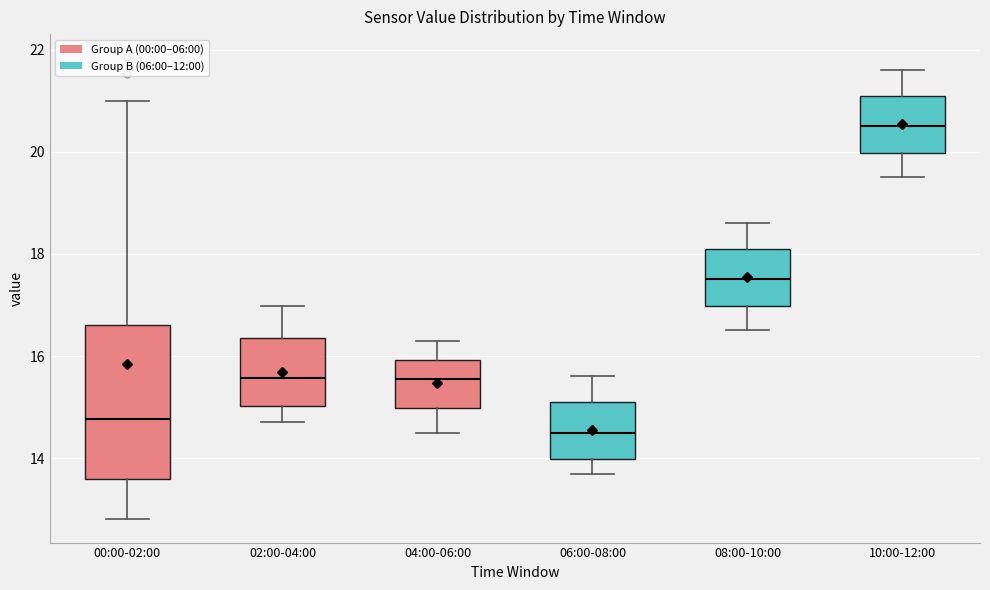

Reading left to right, read every box against the y-axis: the position of its median line, the range the box covers, and the ends of its whiskers. The values are not printed on the chart, so give them approximately, as read against the axis.

00:00-02:00: median 14.8, box 13.6 to 16.6, whiskers 12.8 to 21.0
02:00-04:00: median 15.6, box 15.0 to 16.4, whiskers 14.8 to 17.0
04:00-06:00: median 15.6, box 15.0 to 16.0, whiskers 14.6 to 16.4
06:00-08:00: median 14.6, box 14.0 to 15.2, whiskers 13.8 to 15.6
08:00-10:00: median 17.6, box 17.0 to 18.2, whiskers 16.6 to 18.6
10:00-12:00: median 20.6, box 20.0 to 21.2, whiskers 19.6 to 21.6